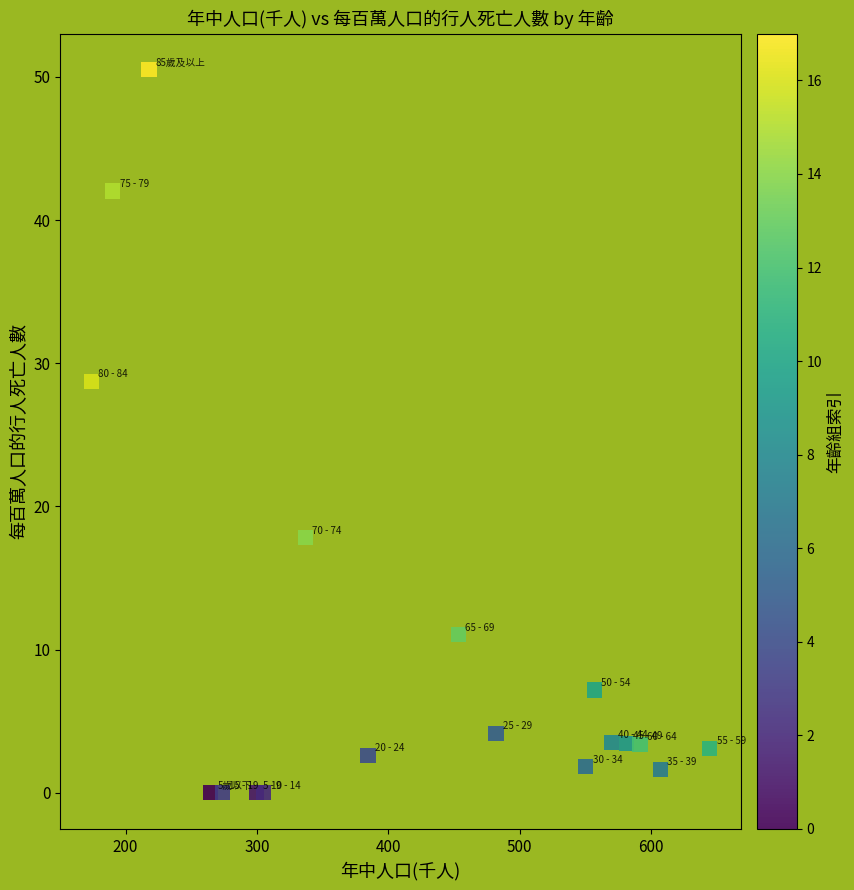

What Y value in the scatter plot is closest to 25?

28.8